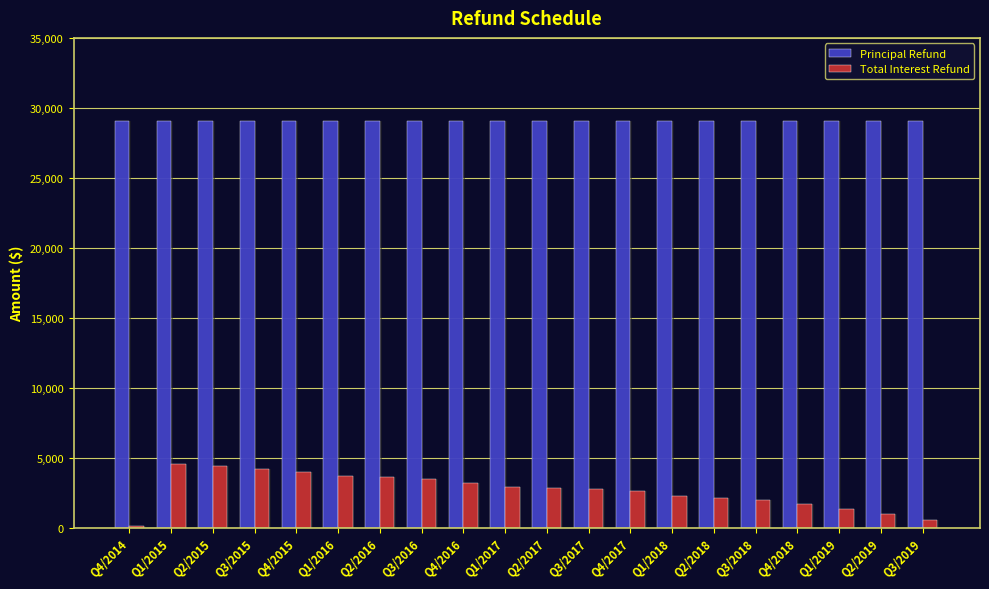

What is the label of the 8th bar from the right?

Q4/2017